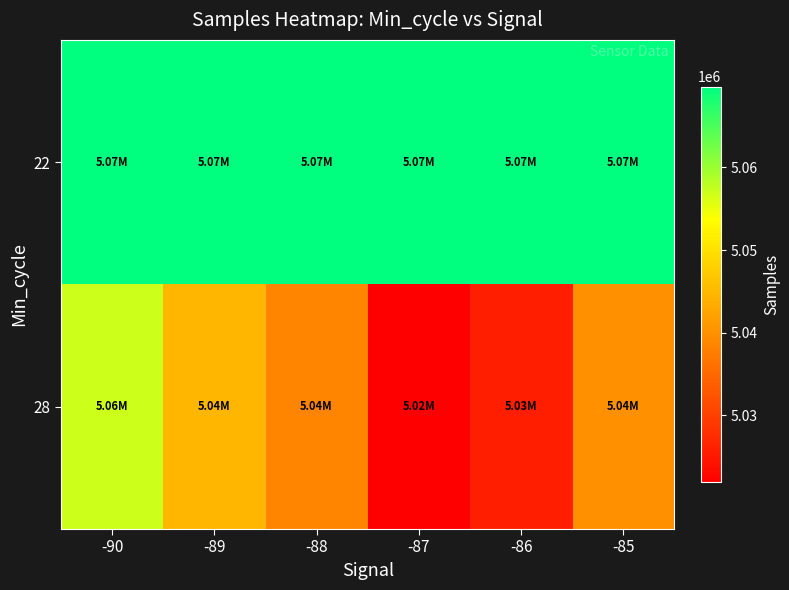

Which series changed the most between -90 and -86?

28